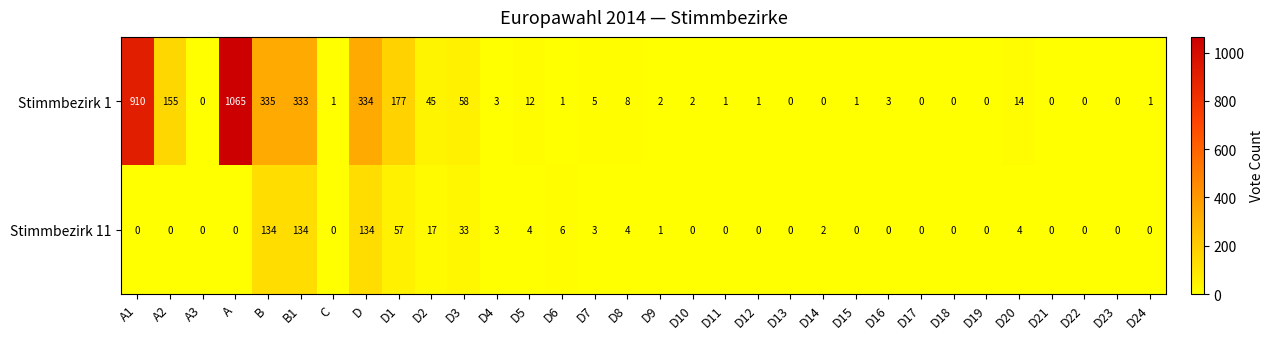

At how many categories does at least one series exceed 248?

5